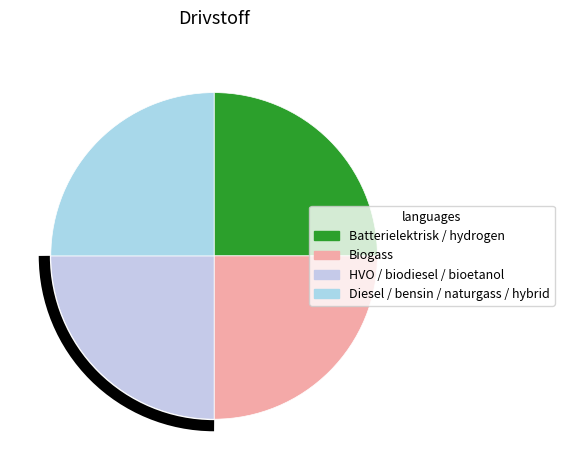

Count the number of slices in the pie.

4